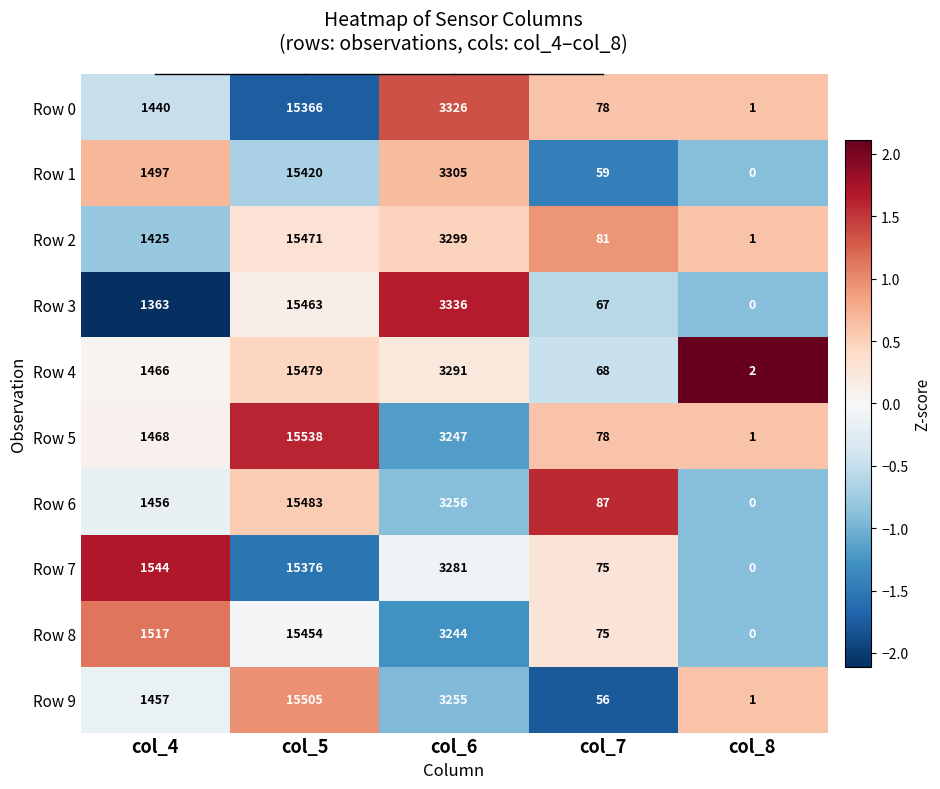

How many categories are shown in the chart?

5